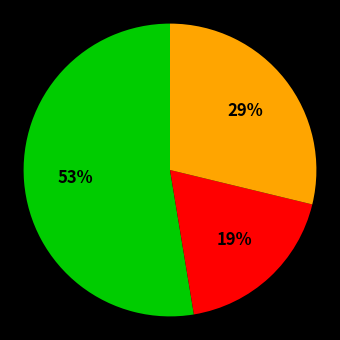

To the nearest percent, what is the average slice percentage?

33%